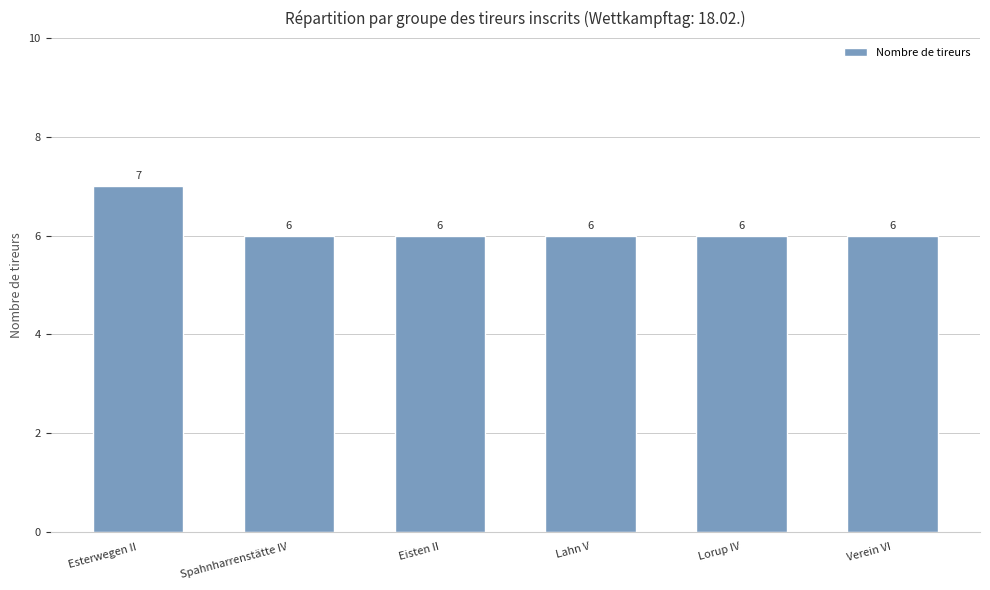

Is it true that the value at Lorup IV is 8?

False